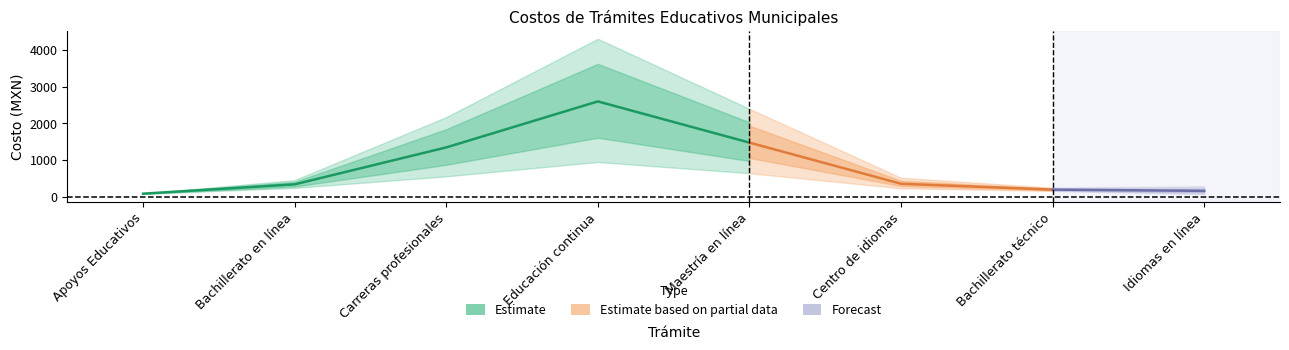

What is the average value of the Bachillerato en línea series?

401